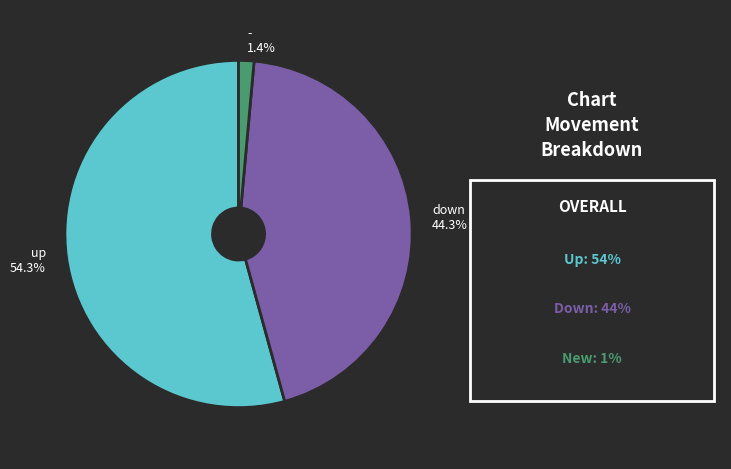

What percentage is the up slice, to the nearest percent?

54%